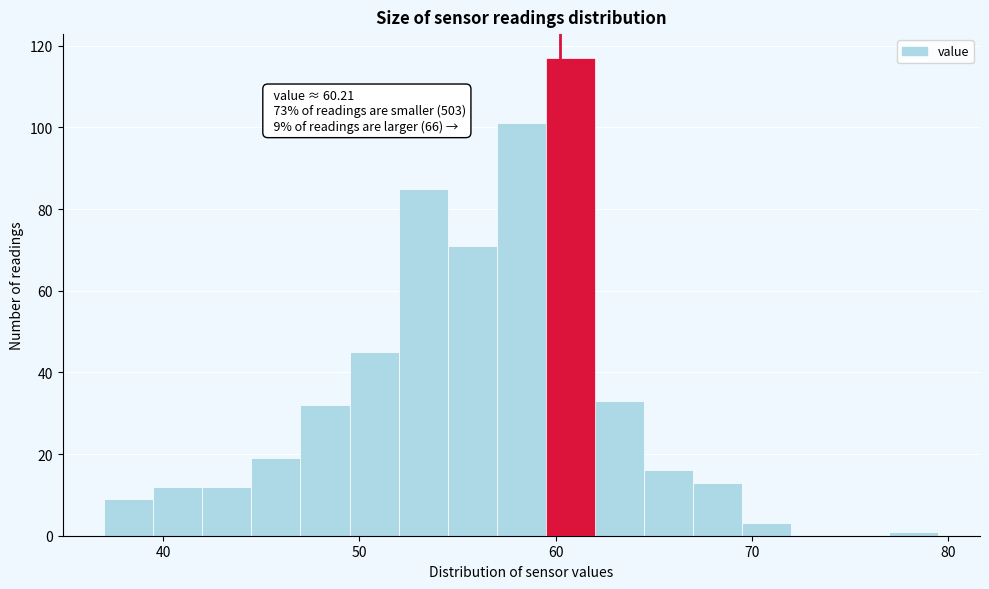

Read against the x-axis, roughly where is the centre of the tallest bar?

61